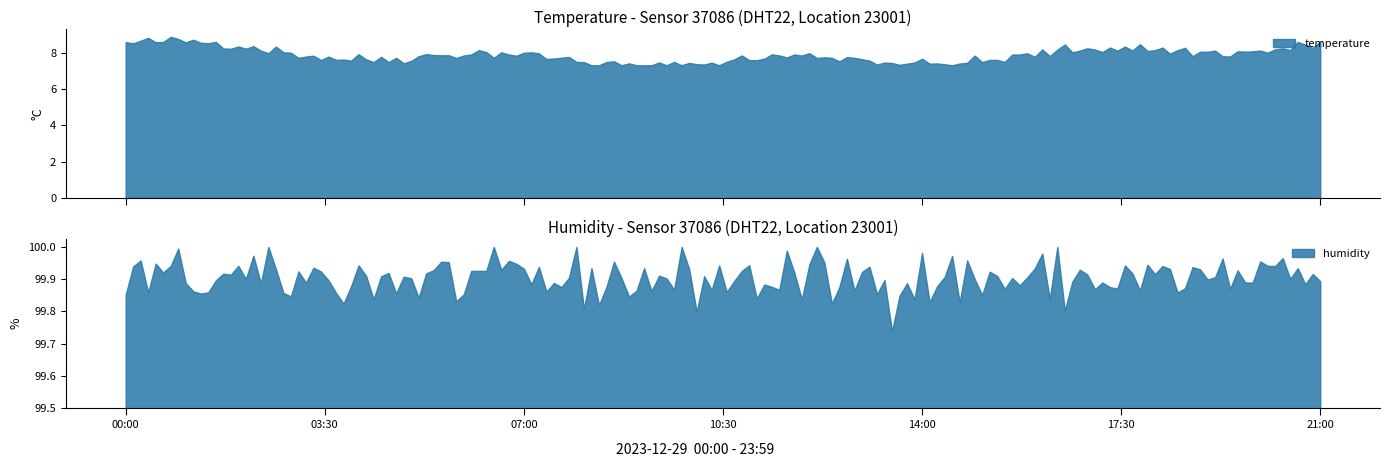

Is the value of humidity at 00:00 greater than the value of temperature at 18:00?

Yes